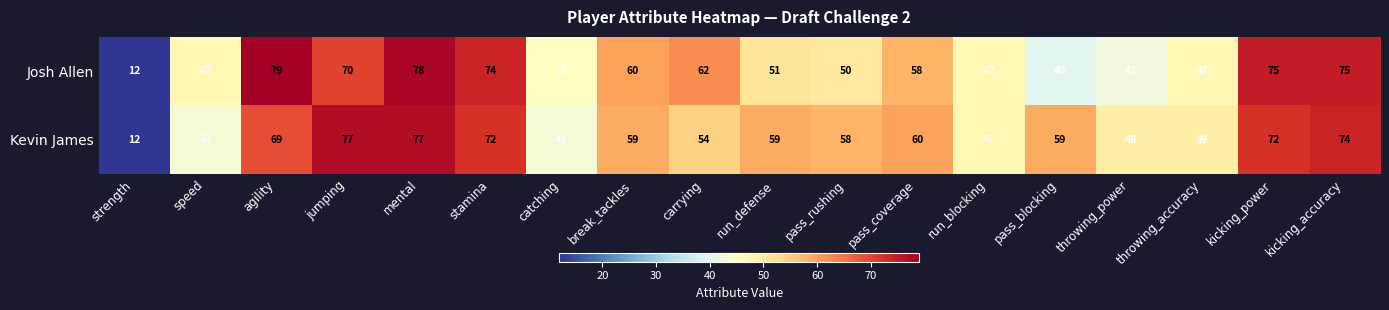

What is the minimum value shown in the chart?

12